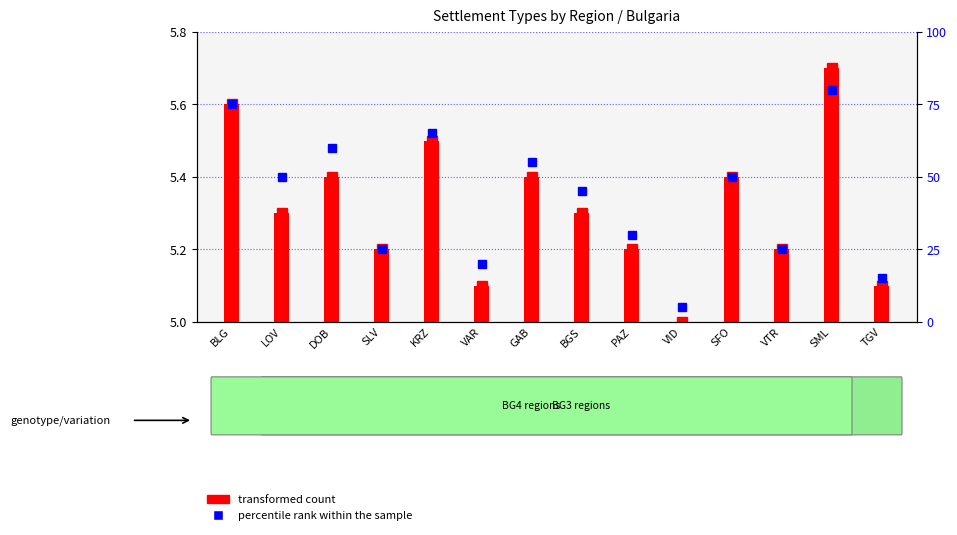

What is the difference between the second highest and minimum values in the percentile rank within the sample series?

70.0